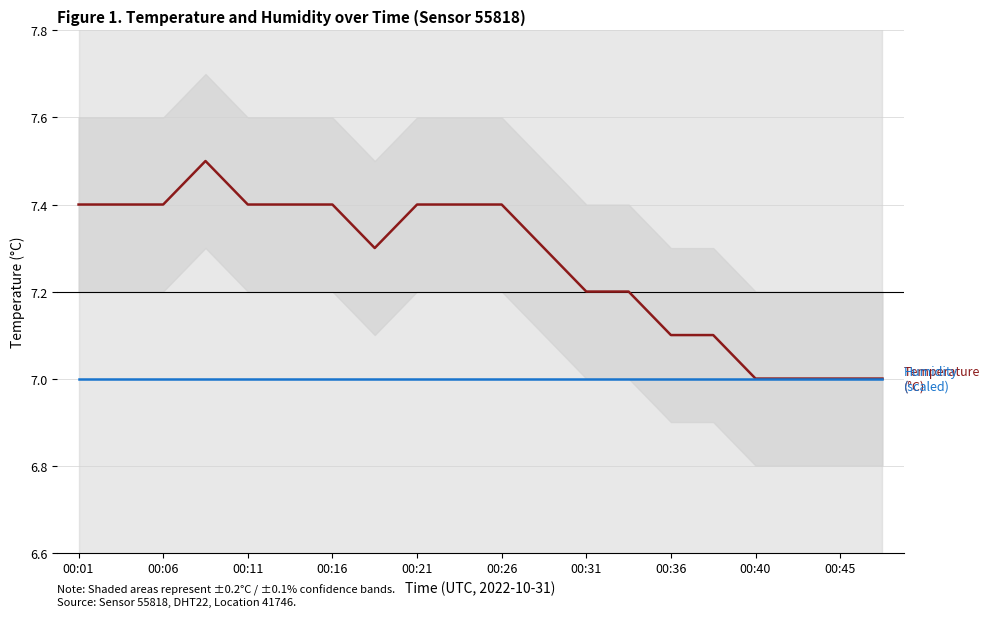

Is it true that Humidity (scaled) equals 7.0 at 11?

True